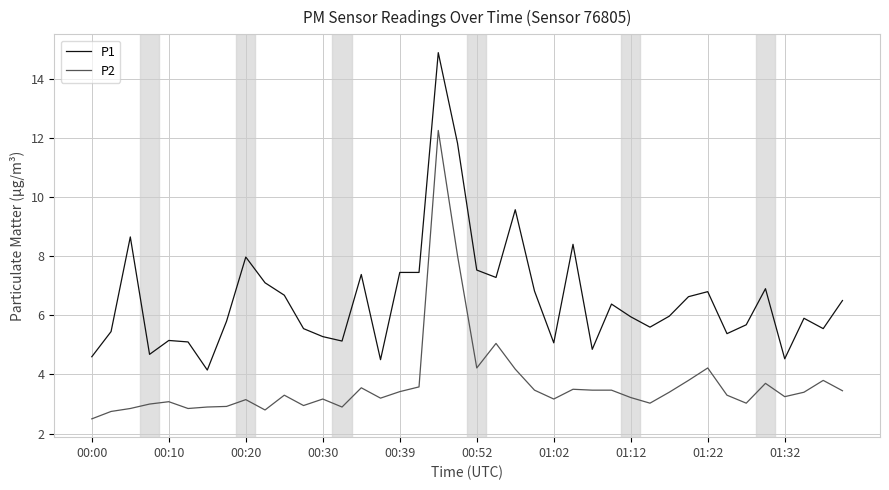

What are all the series names shown in the legend?

P1, P2